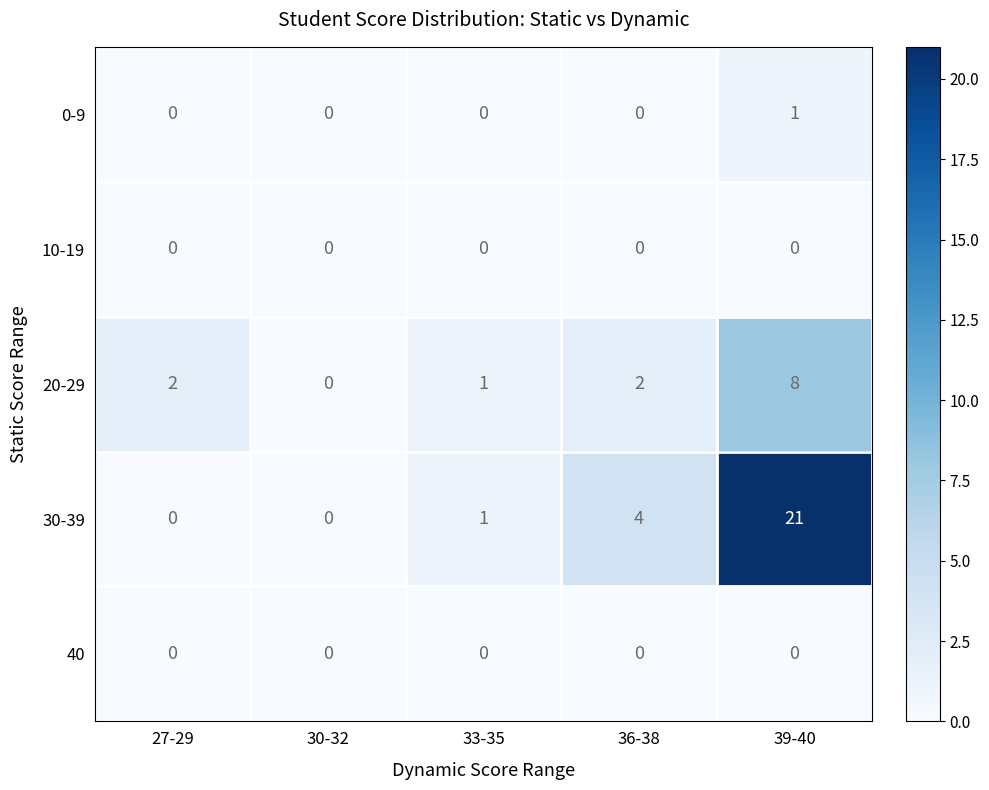

What is the highest value of the 30-39 series?

21